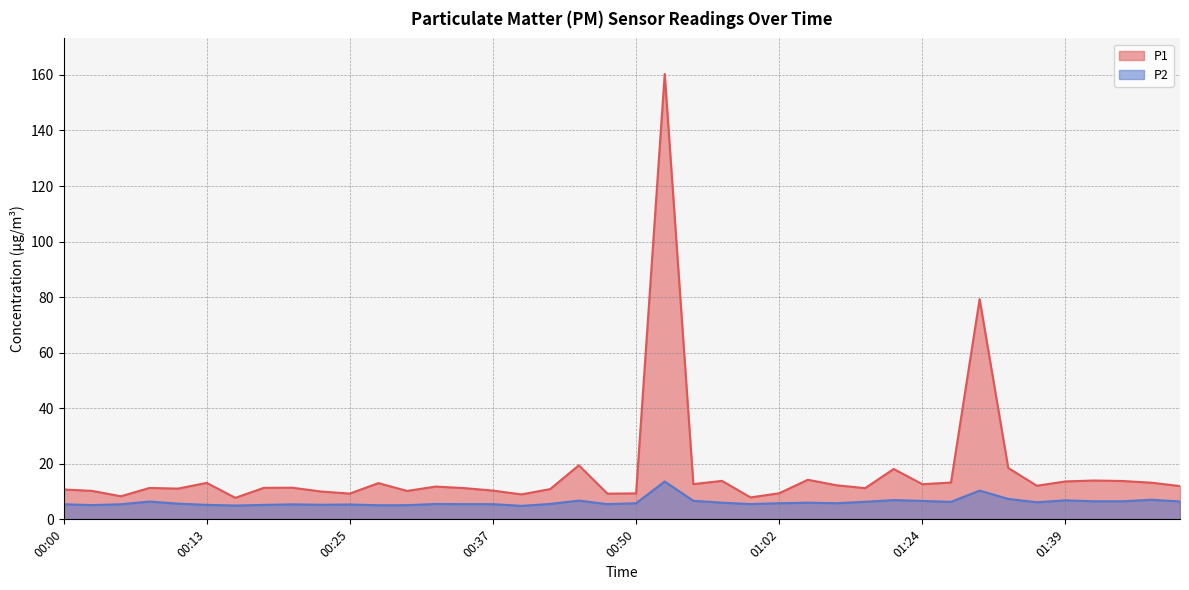

At how many categories does at least one series exceed 139?

1